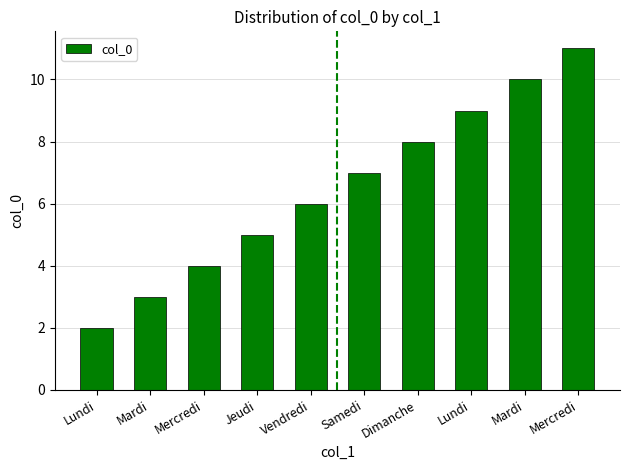

List the labels in order of value, smallest first.

Lundi, Mardi, Mercredi, Jeudi, Vendredi, Samedi, Dimanche, Lundi, Mardi, Mercredi